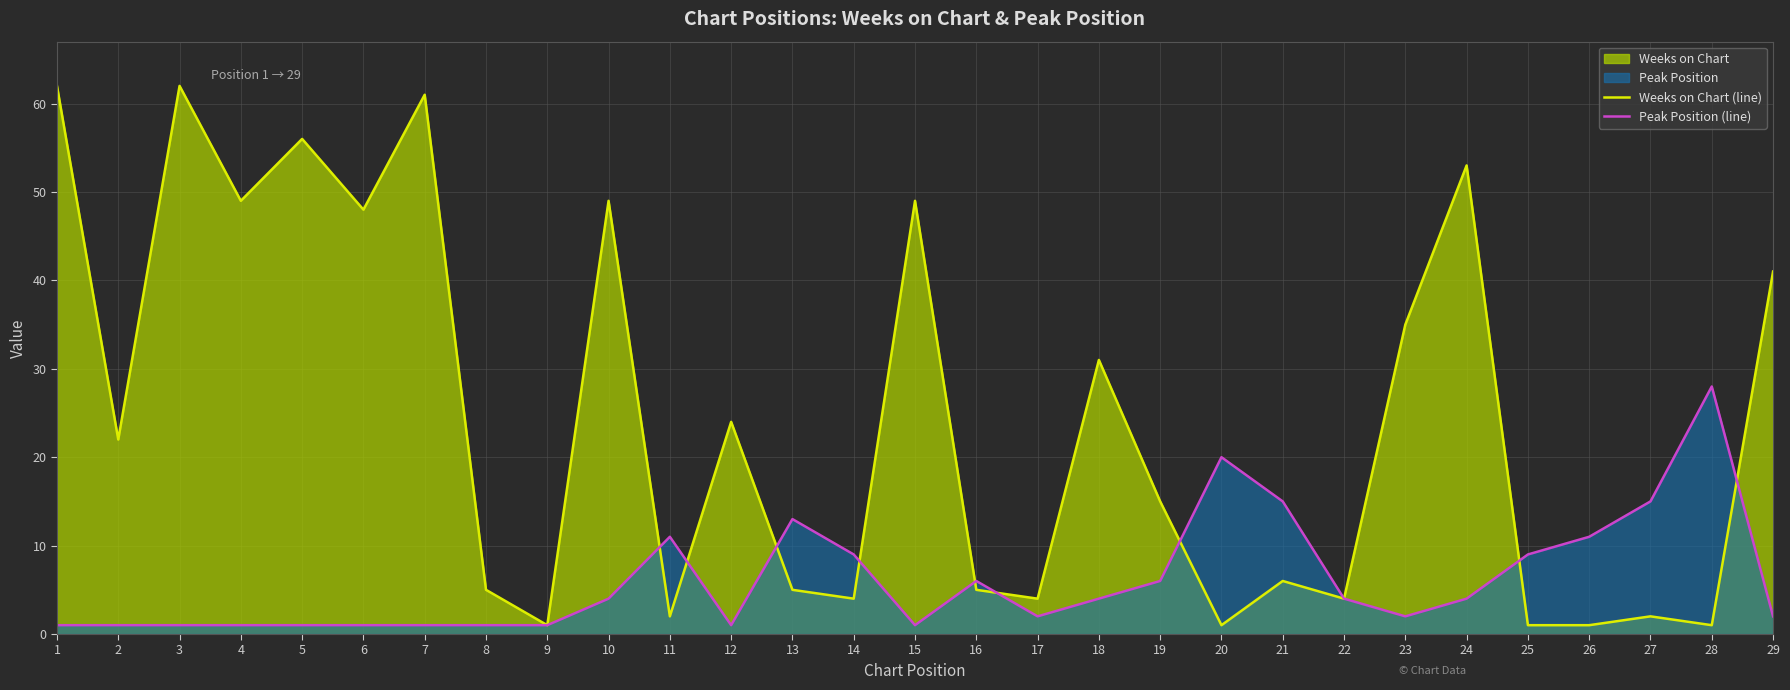

Where is the first local maximum for Weeks on Chart (line)?

3